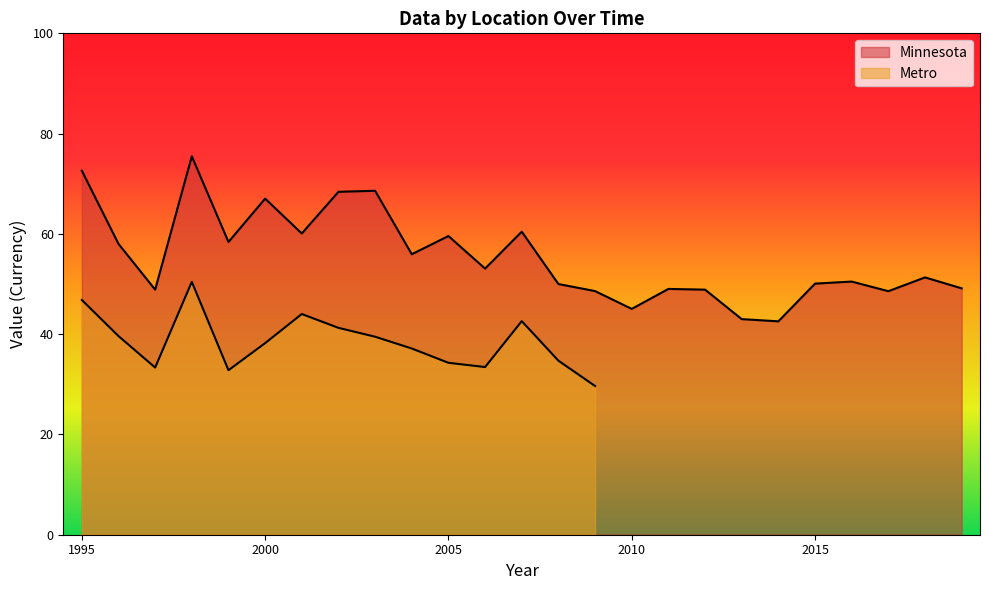

What is the sum of all values?

1383.2